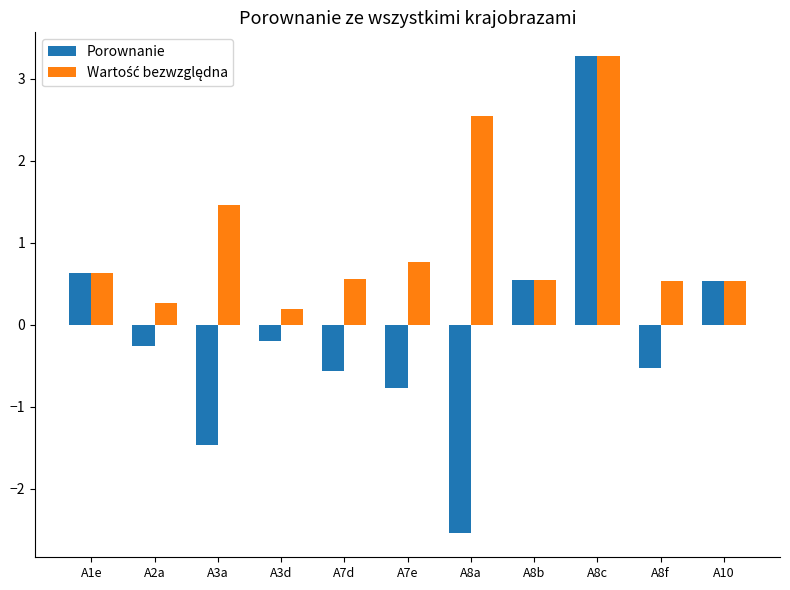

Which label corresponds to the largest value in the chart?

A8c